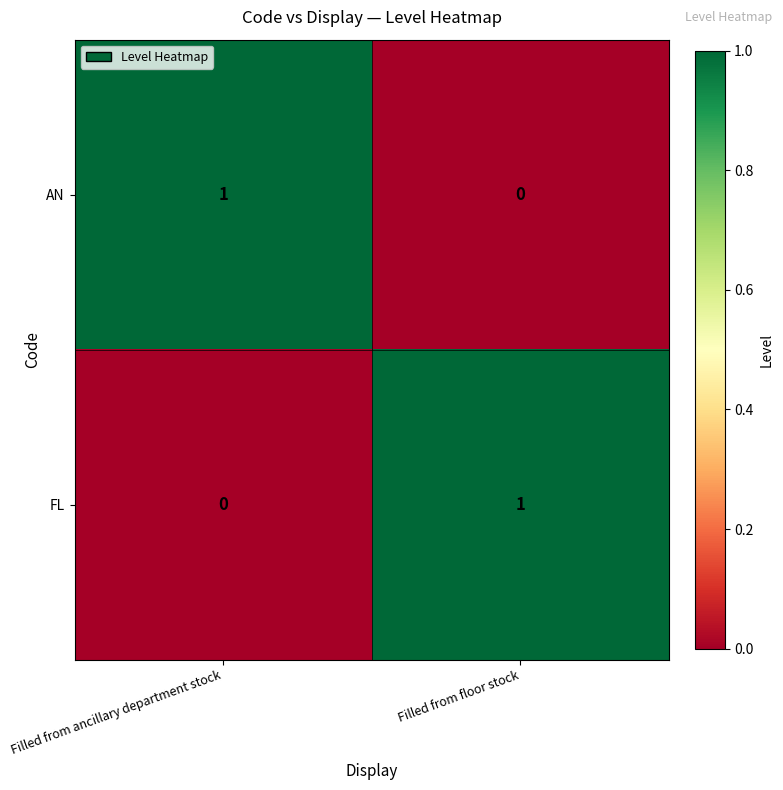

The FL series shows 0 at Filled from ancillary department stock. True or false?

True